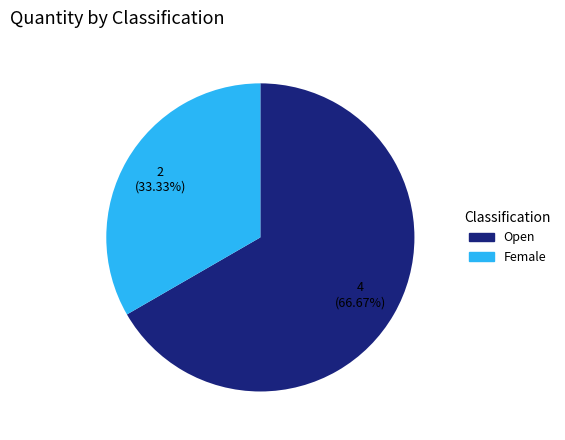

What percentage is the Female slice, to the nearest percent?

33%